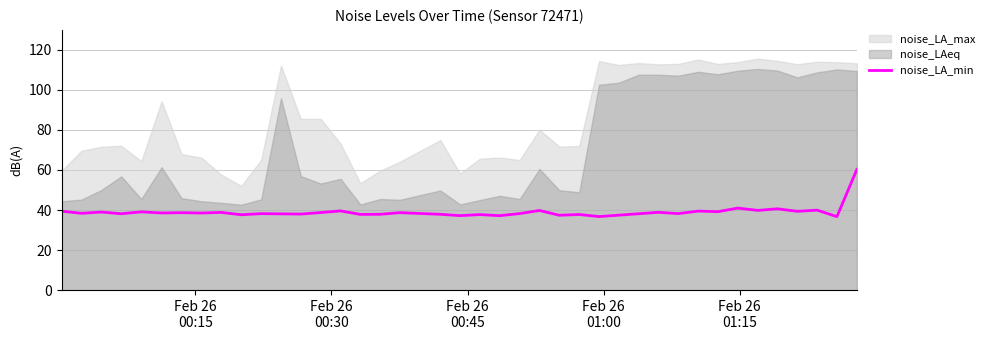

What is the lowest value of the noise_LA_min series?

36.7